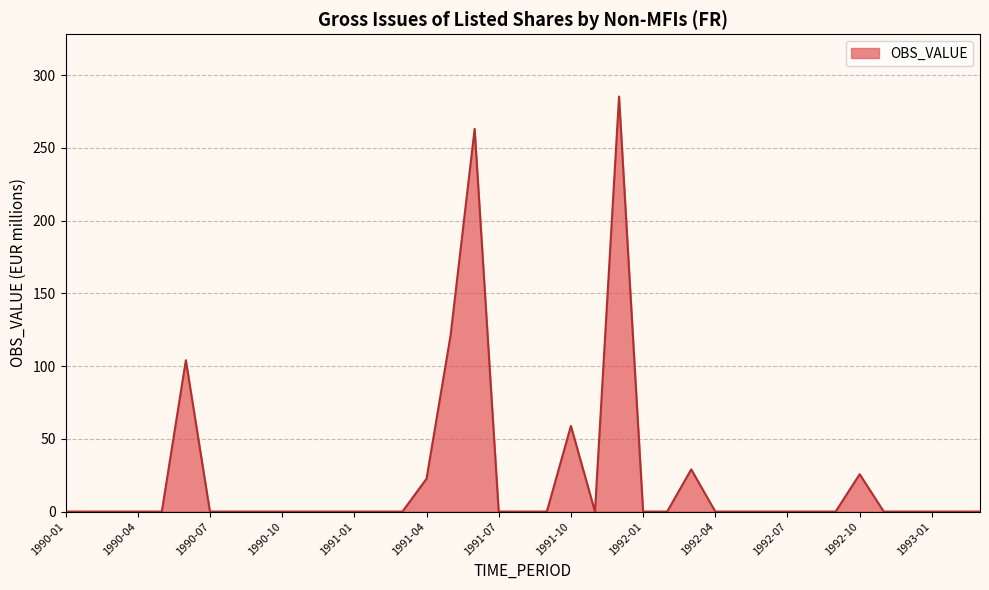

What is the greatest value displayed?

285.2